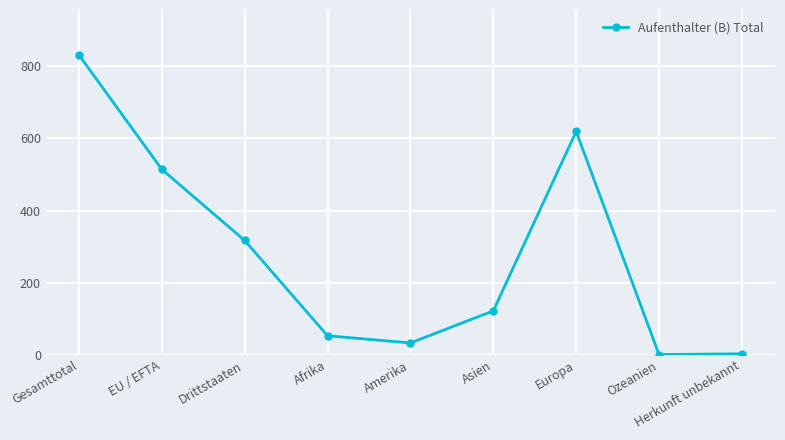

What is the difference between the maximum and minimum values?

830